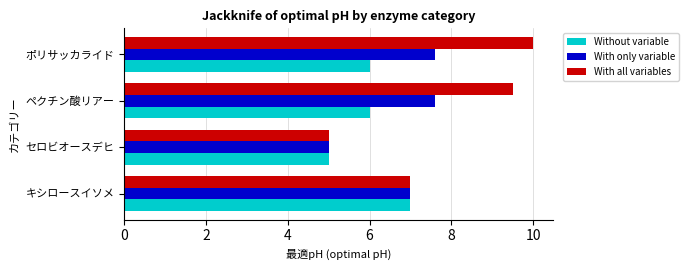

Rank the series at ペクチン酸リアー from highest to lowest value.

With all variables, With only variable, Without variable